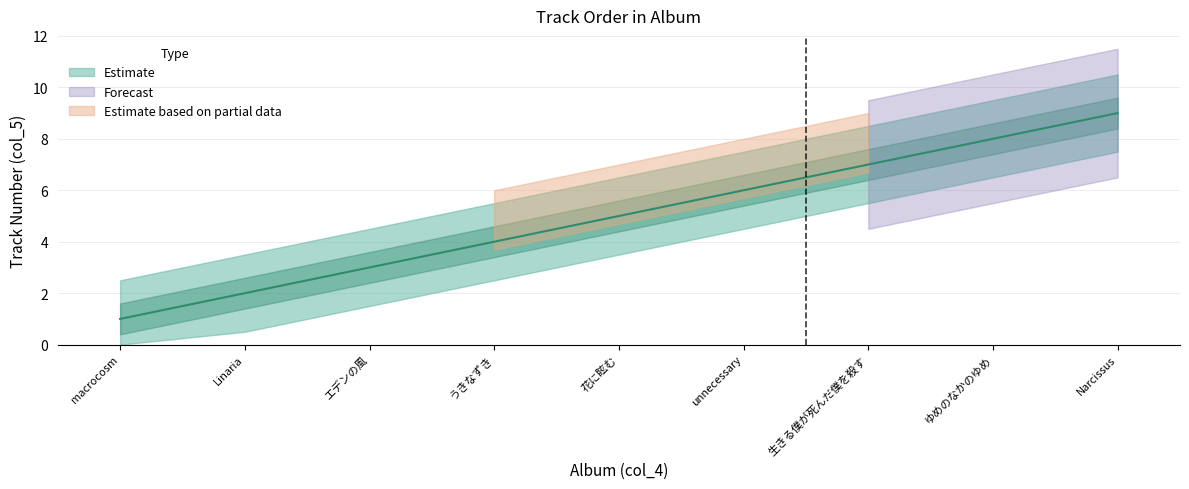

Reading left to right, what are all the values shown in this chart?

macrocosm=1	Linaria=2	エデンの風=3	うきなずき=4	花に眩む=5	unnecessary=6	生きる僕が死んだ僕を殺す=7	ゆめのなかのゆめ=8	Narcissus=9